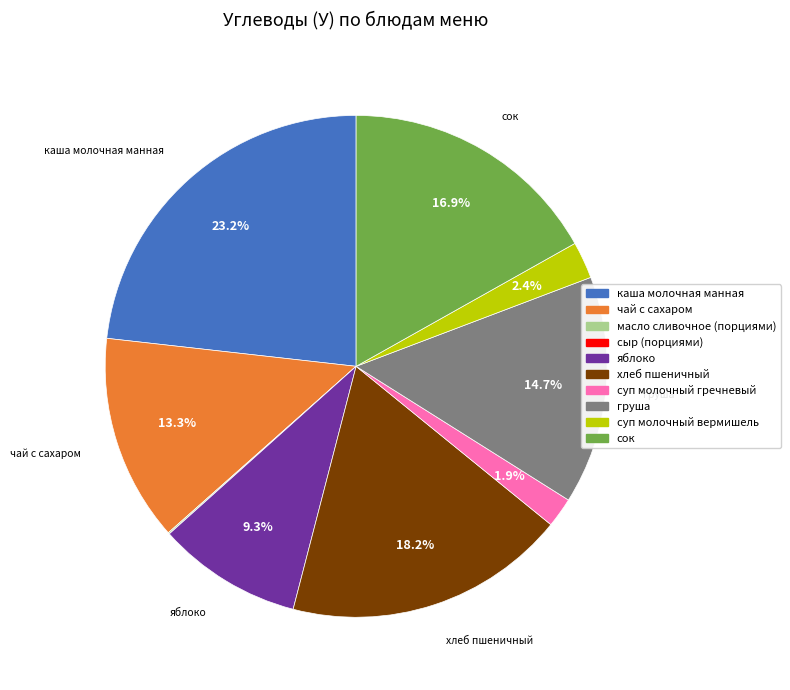

Is чай с сахаром the majority of the pie?

No